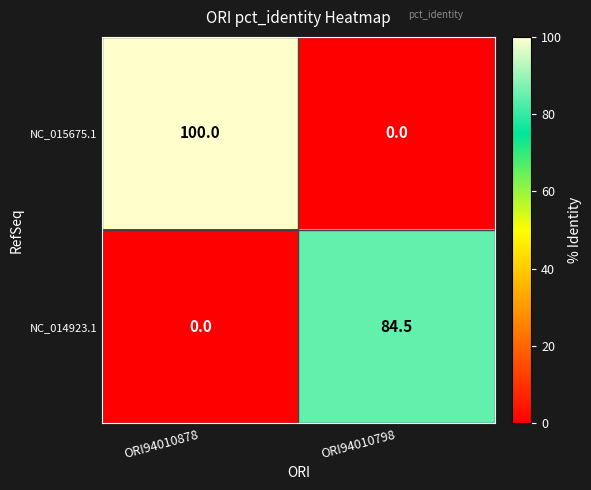

At how many categories does at least one series exceed 92?

1